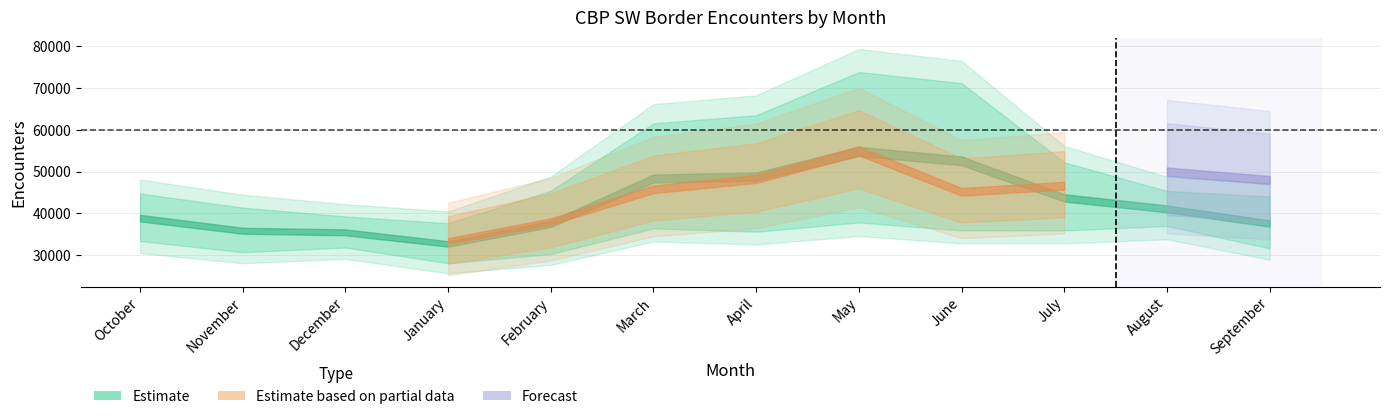

Is this an area chart (filled region under the line)?

No